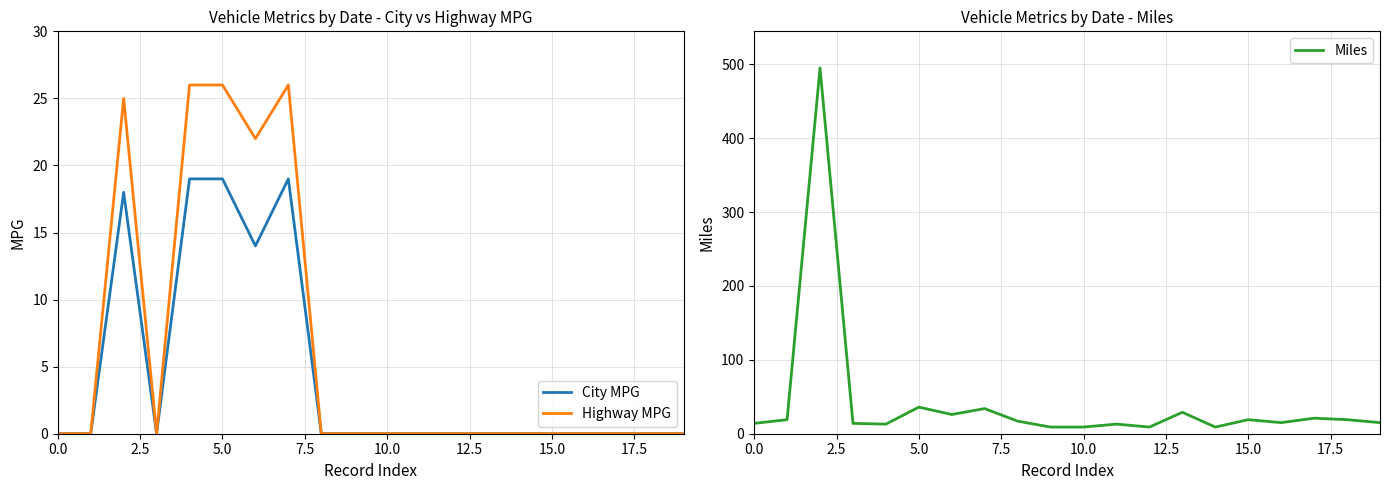

True or false: Highway MPG and City MPG cross at least once.

False